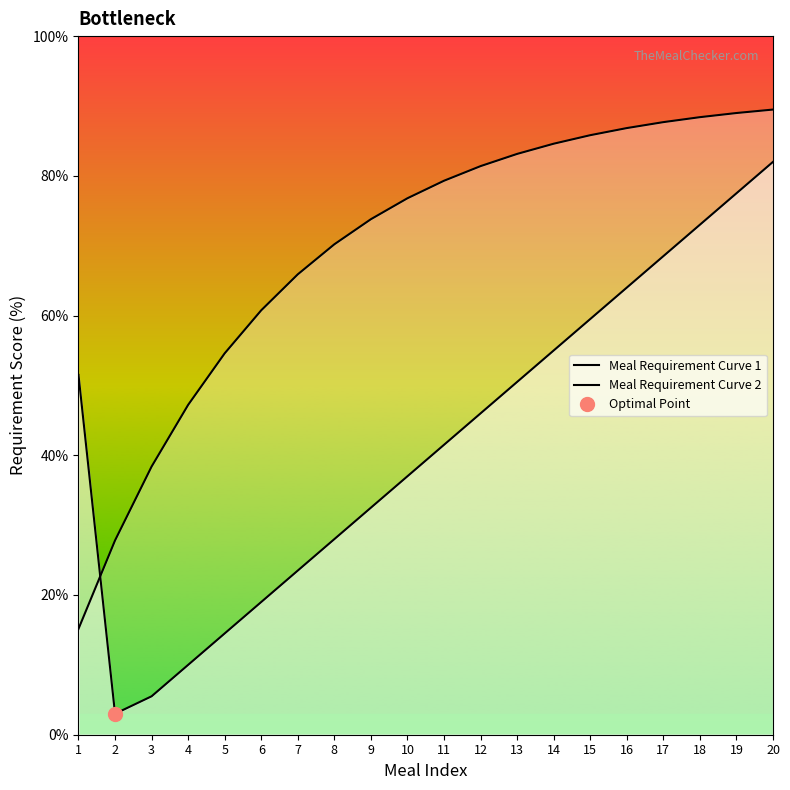

What is the maximum value for Meal Requirement Curve 2?

89.5